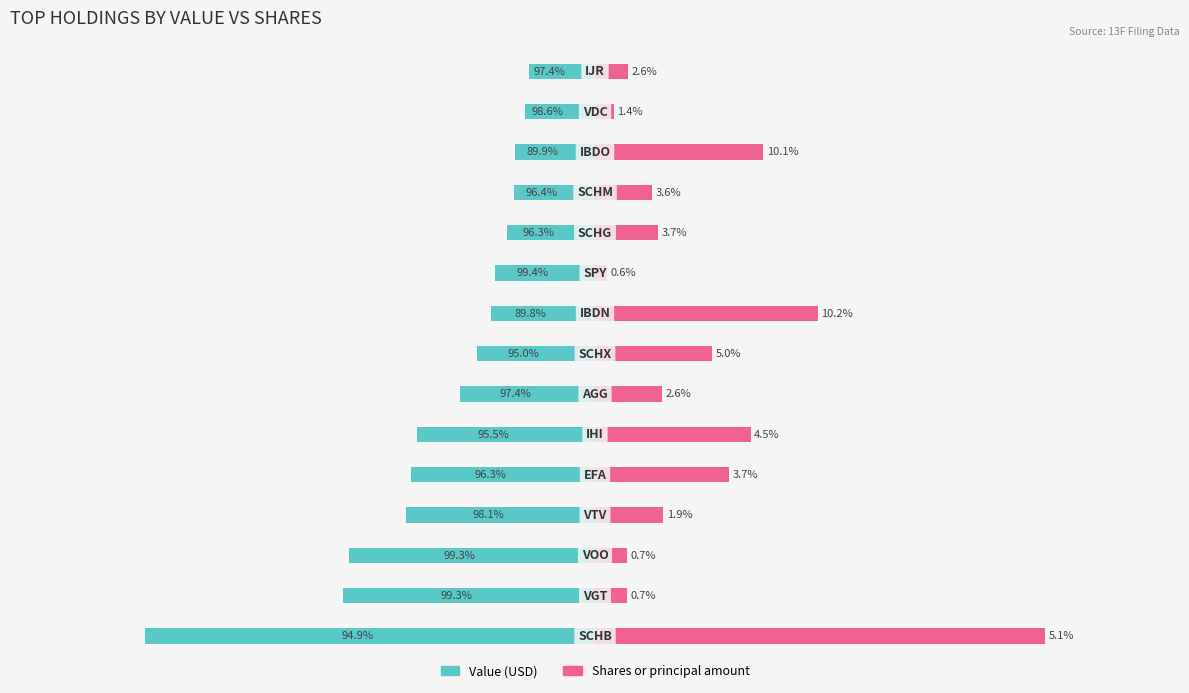

What is the value of the Value (USD M) bar at the 3rd from the left?

-21.2